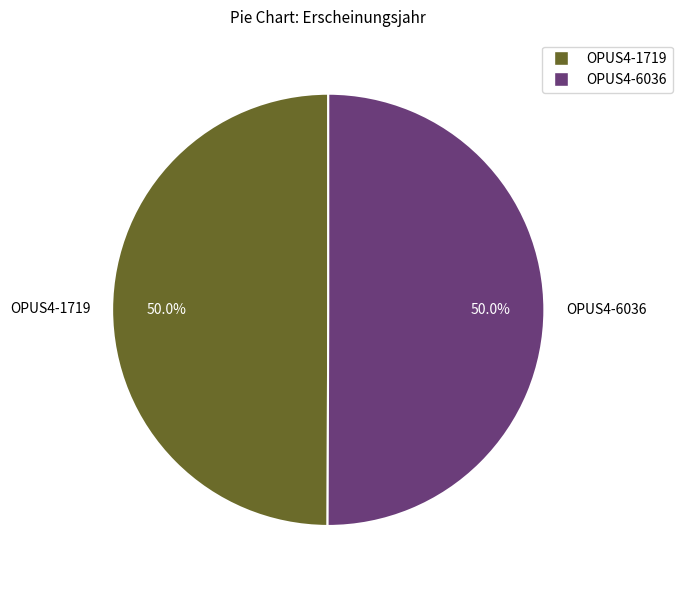

Approximately how many times larger is the value at OPUS4-6036 compared to OPUS4-1719?

1.0